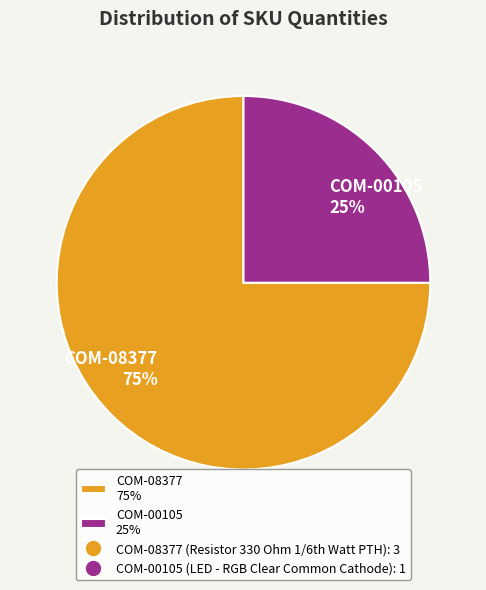

Rank the categories by value from highest to lowest.

COM-08377, COM-00105